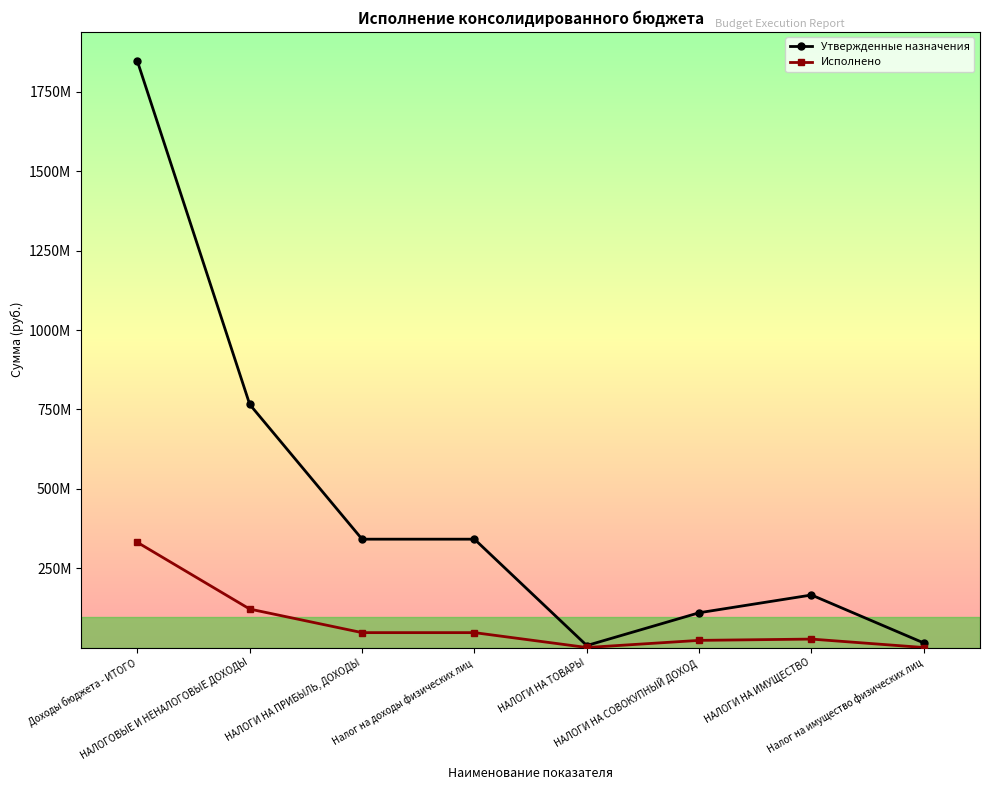

Which series has the largest total across all categories?

Утвержденные назначения